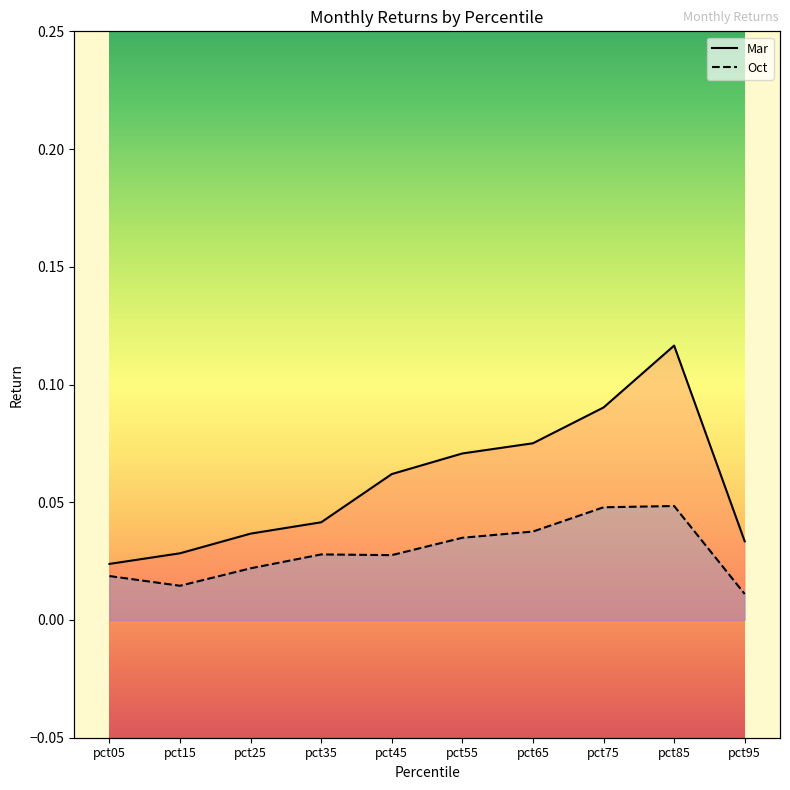

How many lines are shown in the chart?

2